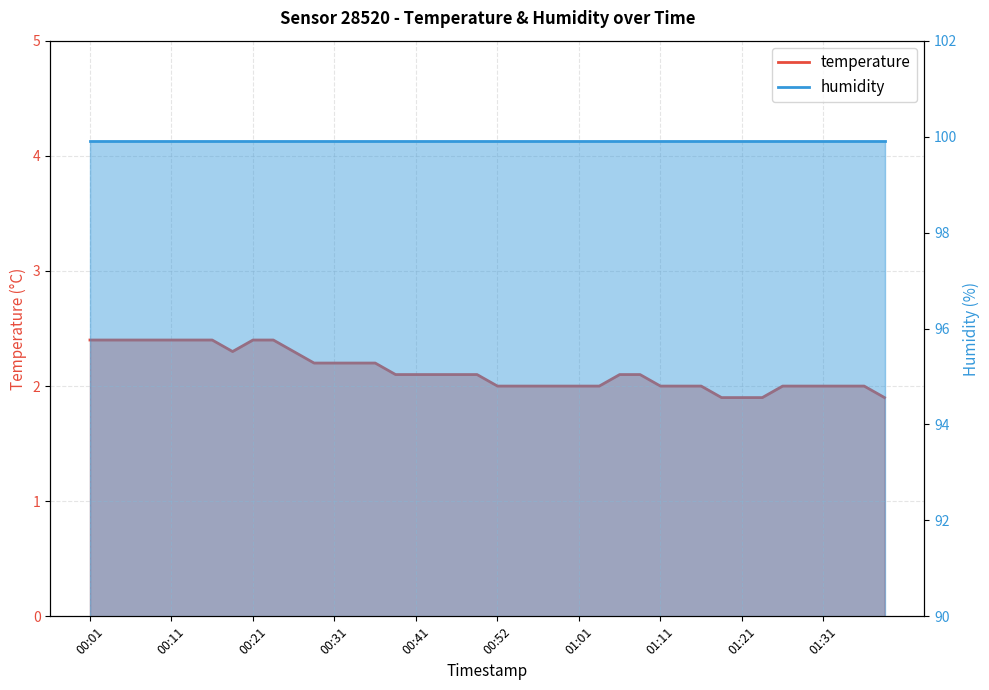

Reading right to left, what are all the values shown in this chart?

01:38=1.9	01:36=2.0	01:33=2.0	01:31=2.0	01:28=2.0	01:26=2.0	01:24=1.9	01:21=1.9	01:19=1.9	01:16=2.0	01:14=2.0	01:11=2.0	01:09=2.1	01:06=2.1	01:04=2.0	01:01=2.0	00:59=2.0	00:56=2.0	00:54=2.0	00:52=2.0	00:49=2.1	00:47=2.1	00:44=2.1	00:41=2.1	00:39=2.1	00:36=2.2	00:34=2.2	00:31=2.2	00:29=2.2	00:26=2.3	00:24=2.4	00:21=2.4	00:19=2.3	00:16=2.4	00:14=2.4	00:11=2.4	00:09=2.4	00:06=2.4	00:04=2.4	00:01=2.4